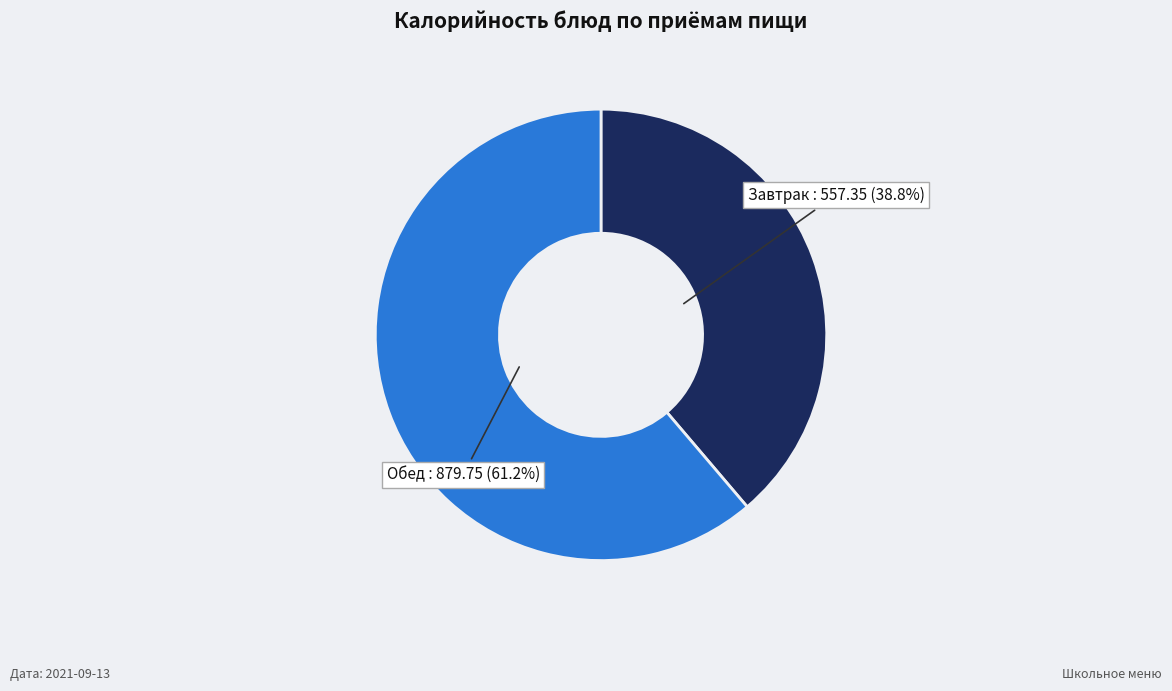

Is there any slice that represents more than half of the pie?

Yes